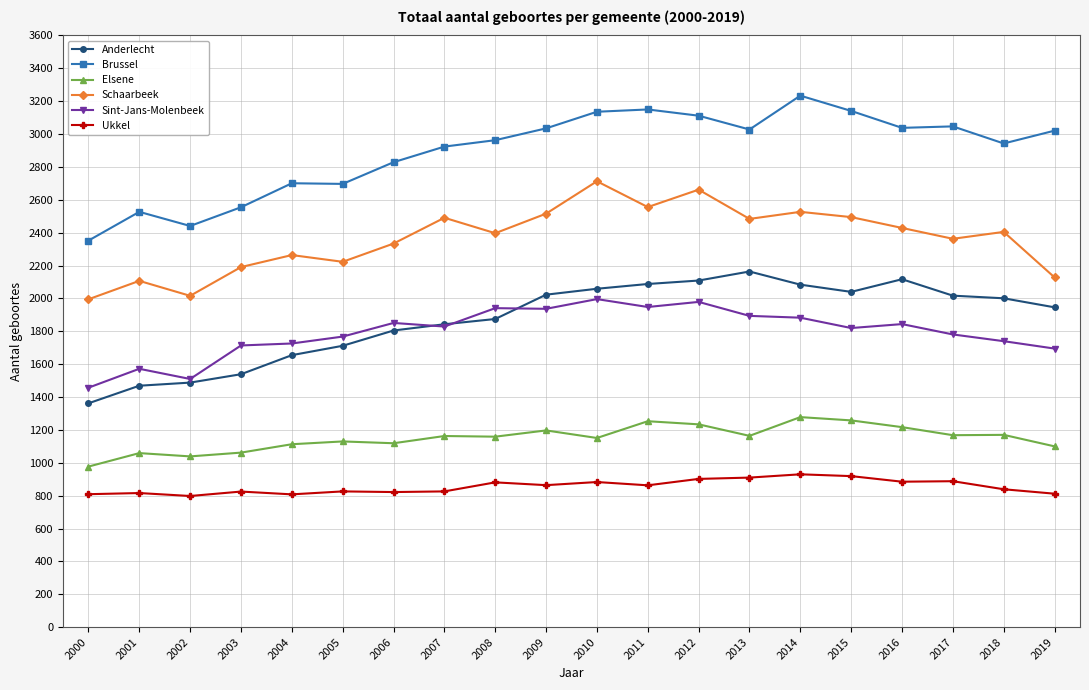

What is the difference between the second highest and second lowest values in the Ukkel series?

111